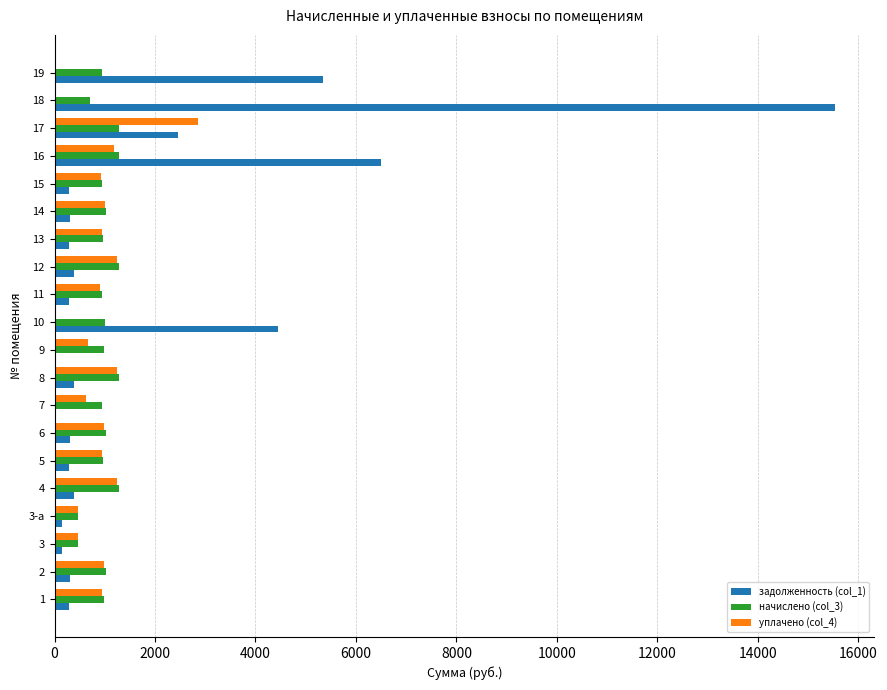

At which category is the sum across all series the highest?

18